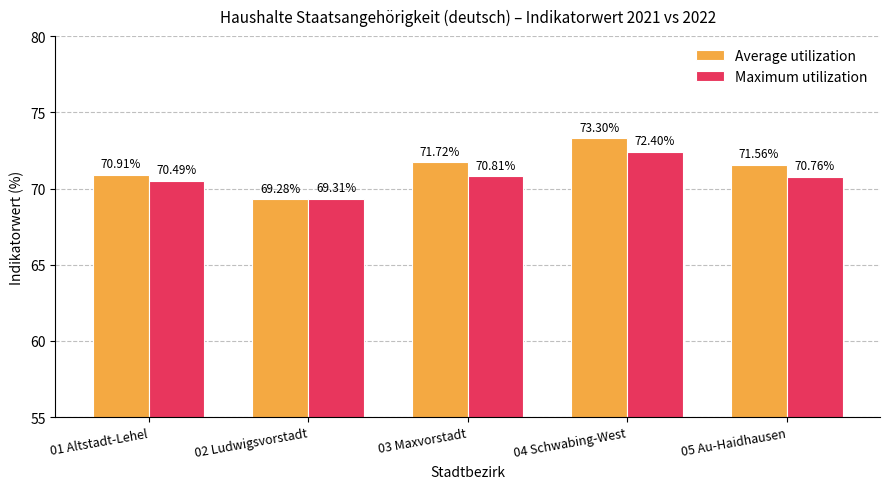

What is the sum of the Average utilization values at 05 Au-Haidhausen and 04 Schwabing-West?

144.9